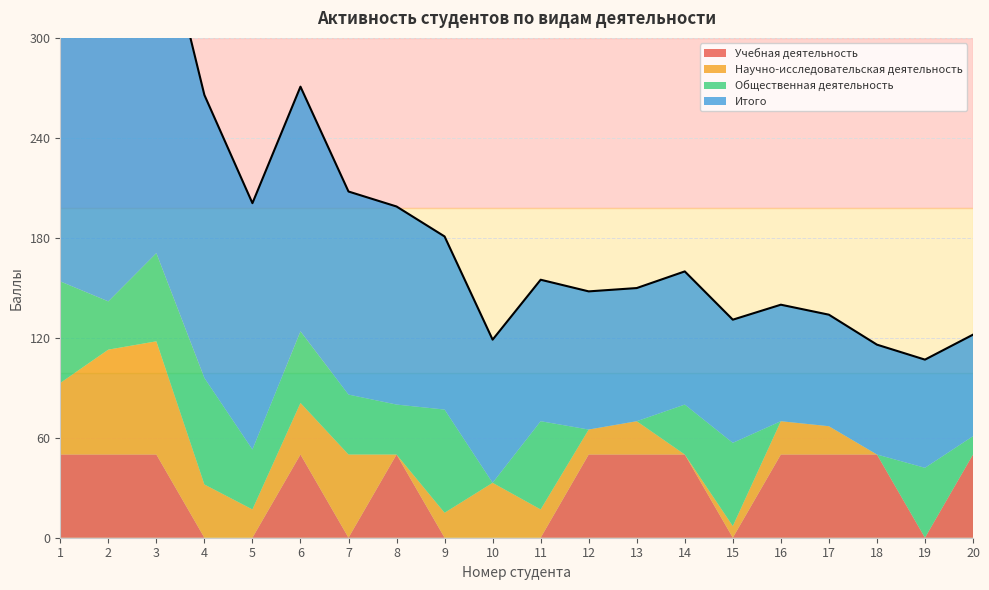

What is the sum of the Общественная деятельность values at 11 and 3?

106